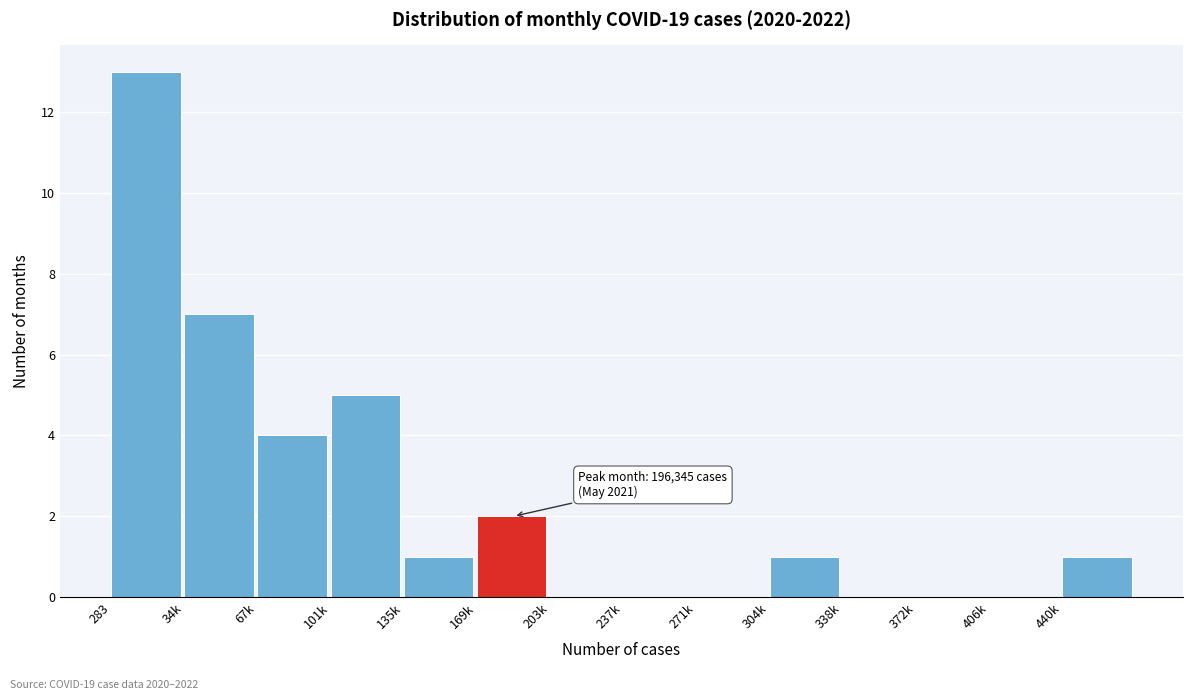

Reading left to right, extract all data points from this chart.

283=13	34k=7	67k=4	101k=5	135k=1	169k=2	203k=0	237k=0	271k=0	304k=1	338k=0	372k=0	406k=0	440k=1